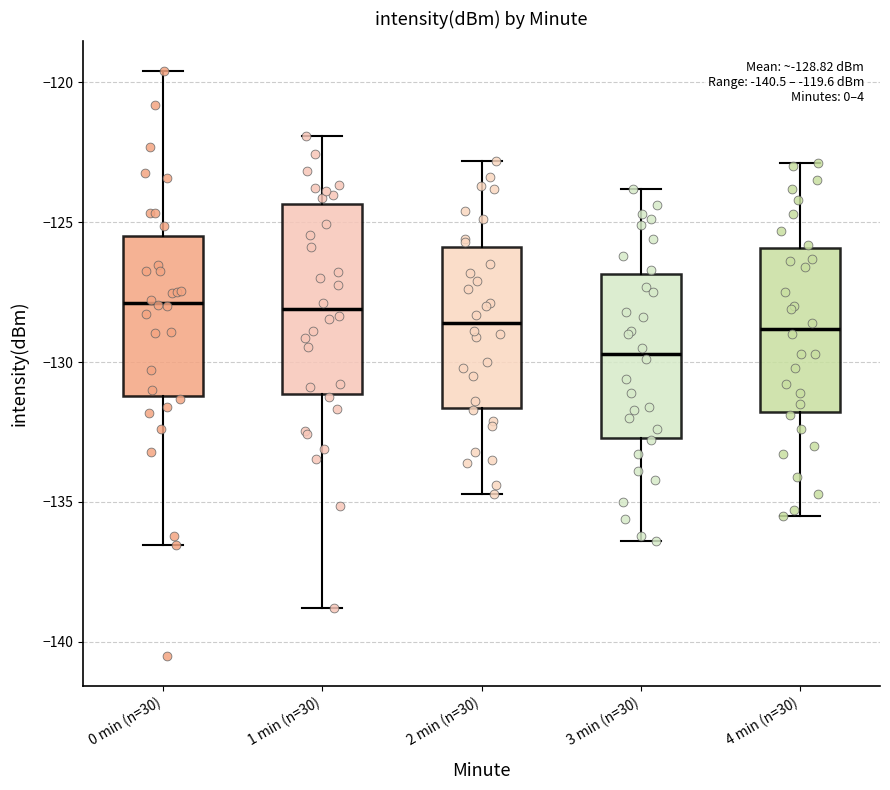

Comparing the boxes themselves (not the whiskers), which one is the tallest?

1 min (n=30)